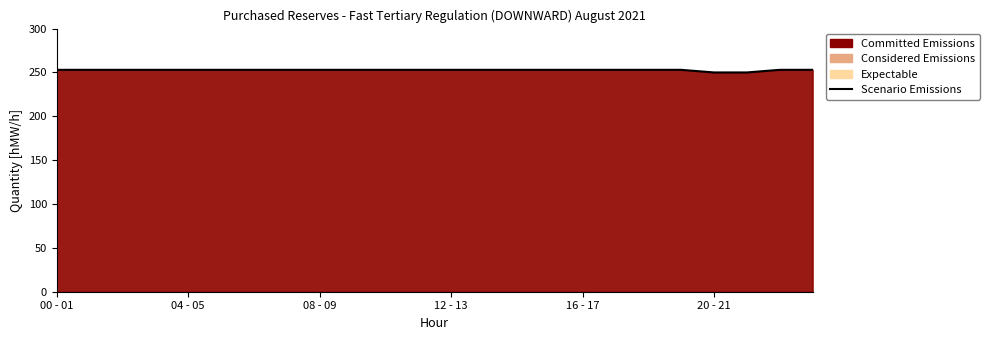

What position from the left is 00 - 01?

1